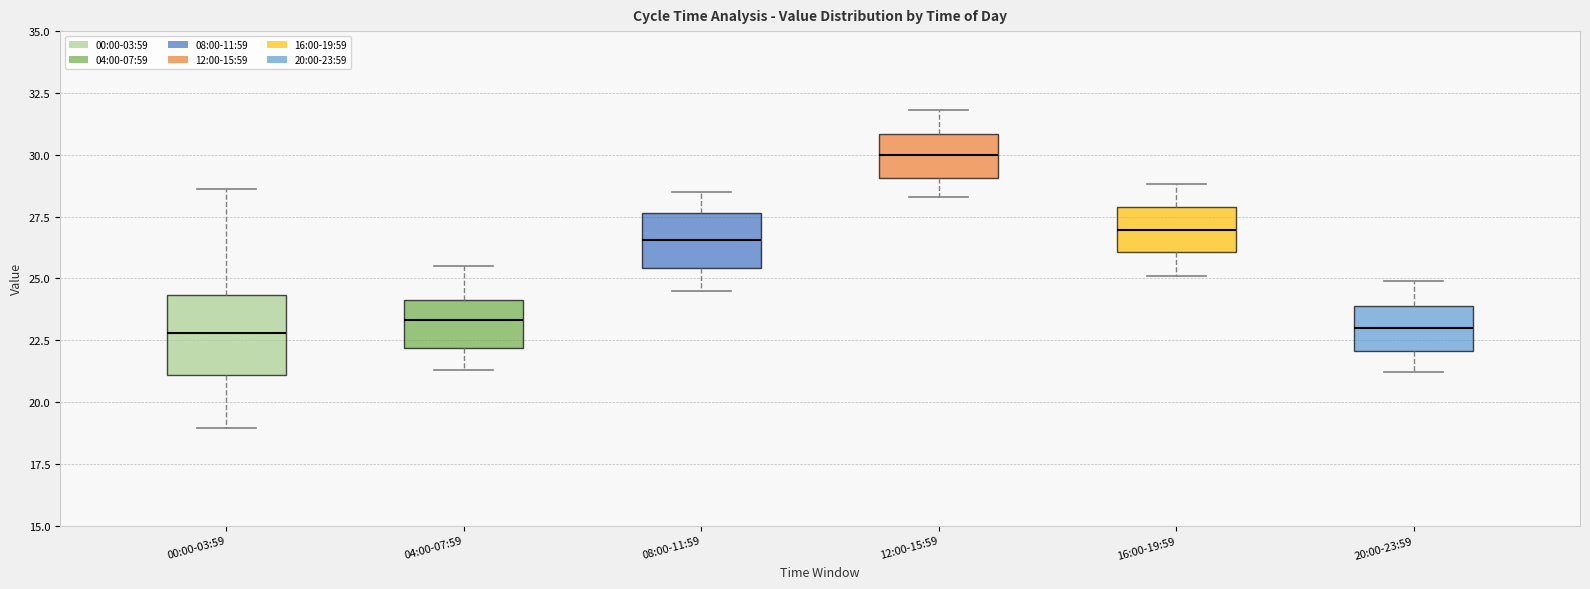

Reading left to right, transcribe this box plot: for each box, give where its median line is, the range the box spans, and where its two whiskers end, as read against the y-axis. The values are not printed on the chart, so give them approximately, as read against the axis.

00:00-03:59: median 23.0, box 21.0 to 24.5, whiskers 19.0 to 28.5
04:00-07:59: median 23.5, box 22.0 to 24.0, whiskers 21.5 to 25.5
08:00-11:59: median 26.5, box 25.5 to 27.5, whiskers 24.5 to 28.5
12:00-15:59: median 30.0, box 29.0 to 31.0, whiskers 28.5 to 32.0
16:00-19:59: median 27.0, box 26.0 to 28.0, whiskers 25.0 to 29.0
20:00-23:59: median 23.0, box 22.0 to 24.0, whiskers 21.0 to 25.0